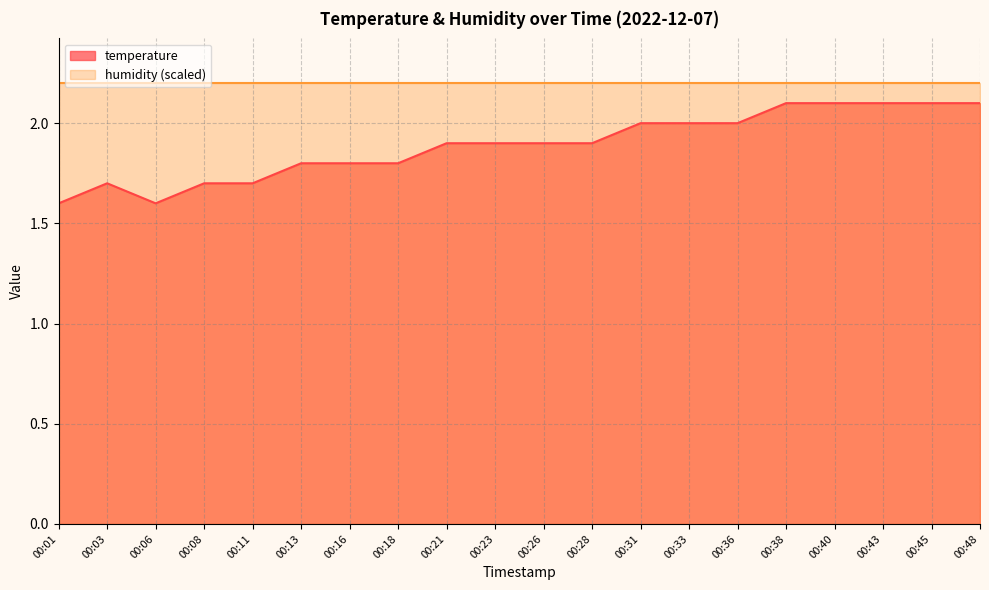

Is it true that the value at 00:45 is 2.1?

True